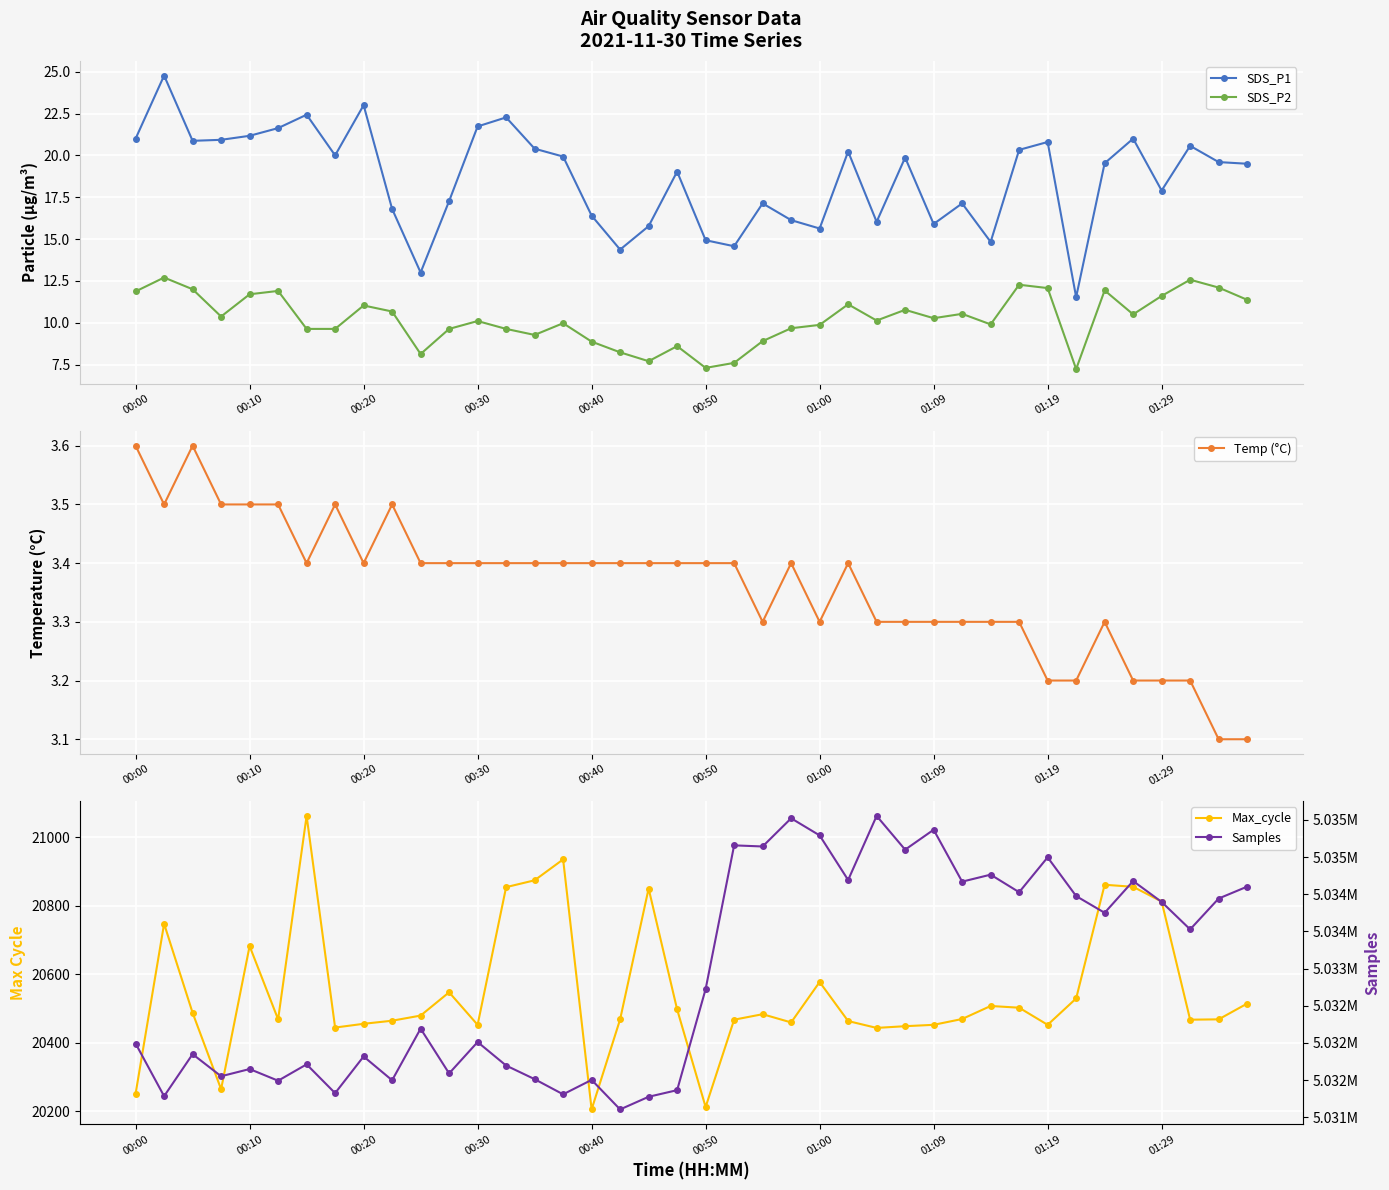

Which series has the largest total across all categories?

Samples